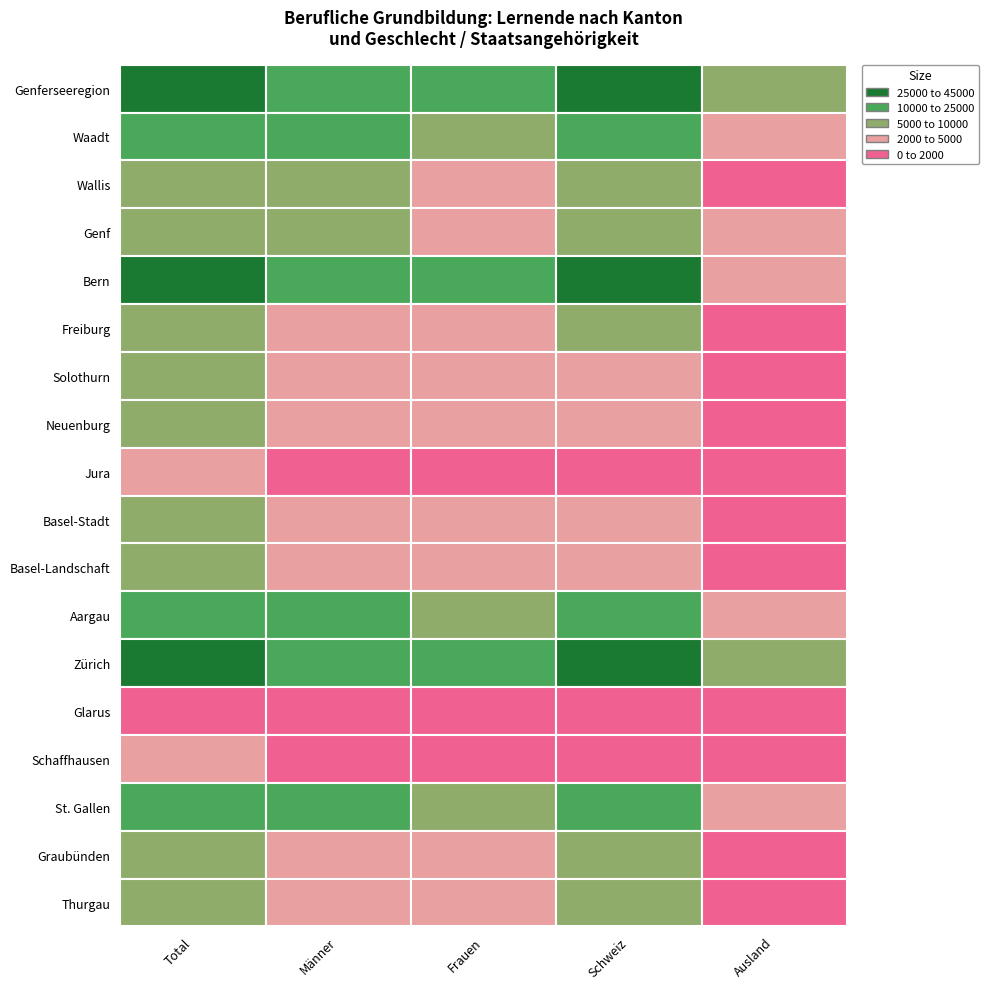

The Basel-Landschaft series shows 8764 at Genferseeregion. True or false?

False